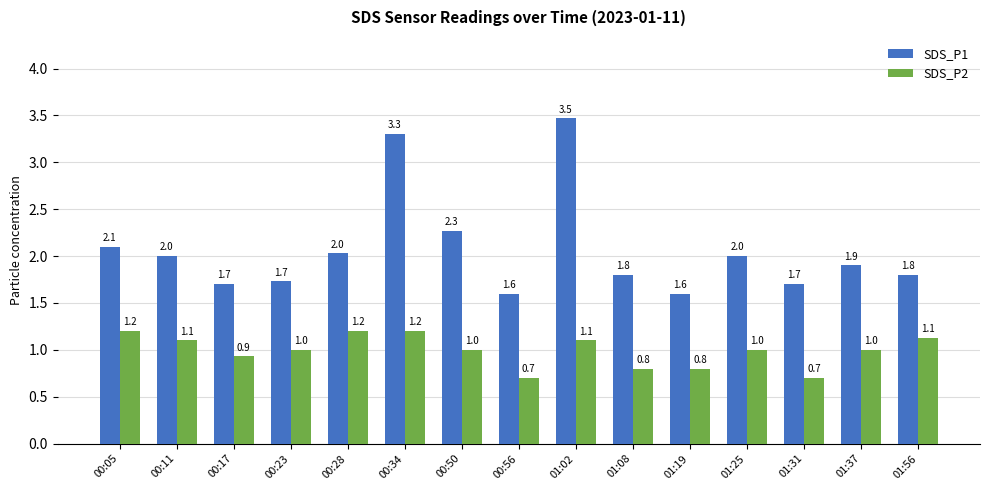

Does the chart contain stacked bars?

No